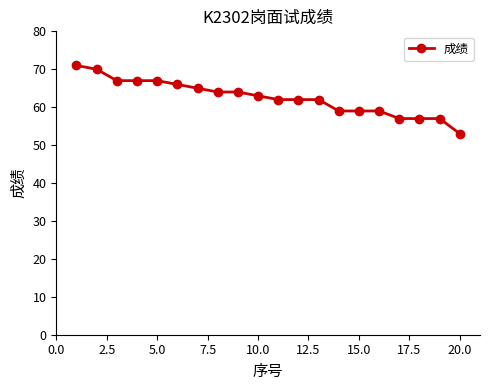

What is the difference between the maximum and minimum values?

18